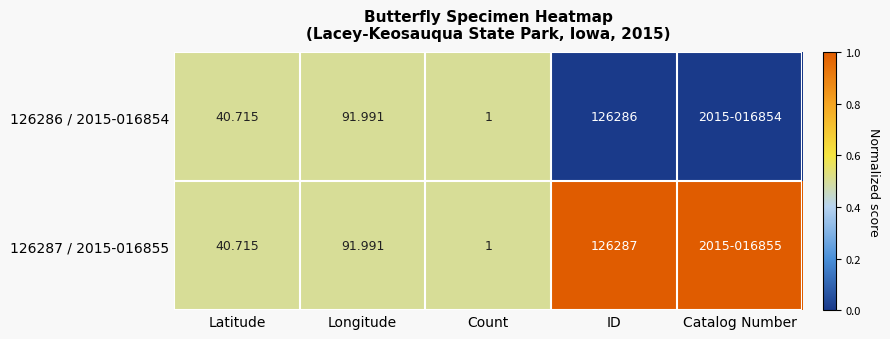

At which category does the chart reach its minimum across all series?

ID